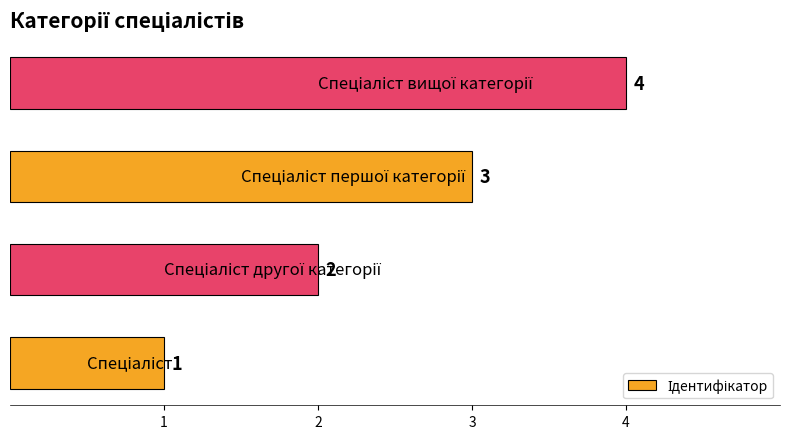

Count the values in the range 2 to 4.

3